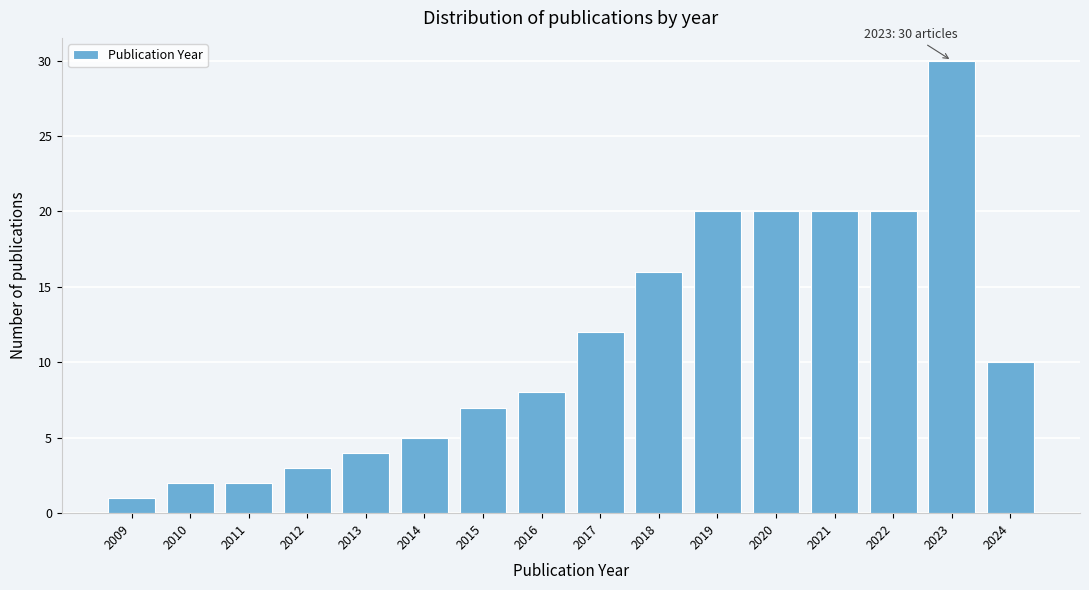

Reading left to right, transcribe all the data shown in this chart.

1	2	2	3	4	5	7	8	12	16	20	20	20	20	30	10